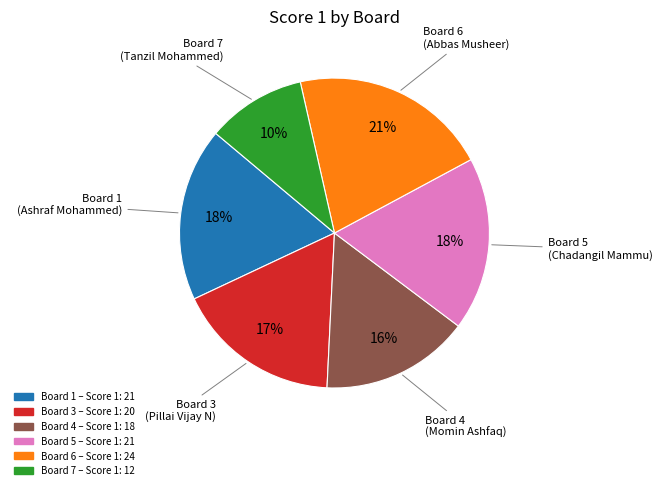

How many slices are in this pie chart?

6